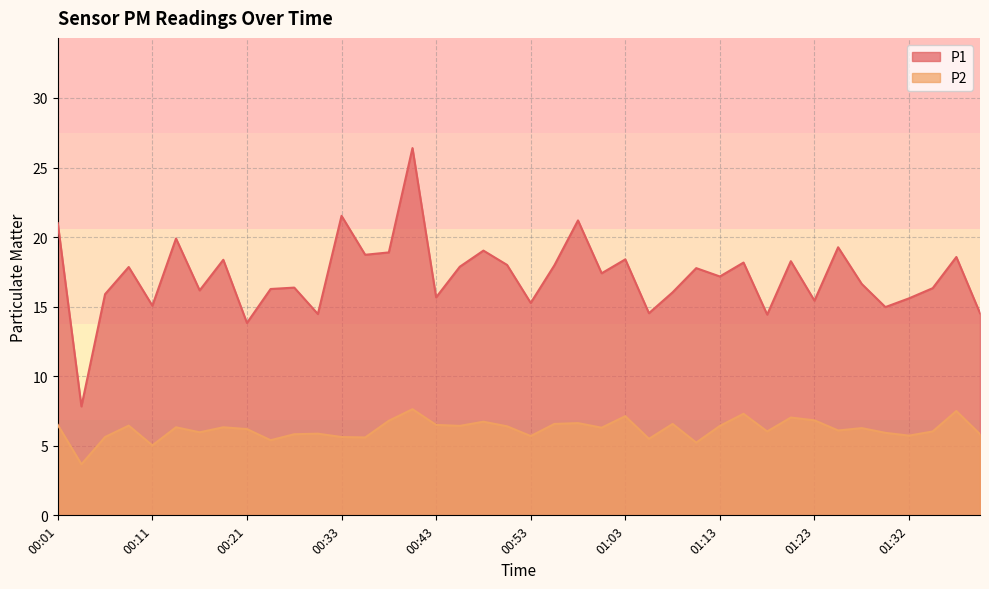

Reading right to left, extract all data points from this chart.

P1: 01:40=14.5	01:37=18.6	01:35=16.3	01:32=15.6	01:30=15.0	01:27=16.6	01:25=19.3	01:23=15.4	01:20=18.3	01:18=14.4	01:15=18.2	01:13=17.2	01:10=17.8	01:08=16.0	01:05=14.5	01:03=18.4	01:00=17.4	00:58=21.2	00:55=18.0	00:53=15.3	00:50=18.0	00:48=19.0	00:45=17.9	00:43=15.7	00:40=26.4	00:38=18.9	00:35=18.7	00:33=21.5	00:30=14.5	00:28=16.4	00:25=16.3	00:21=13.8	00:18=18.4	00:16=16.2	00:13=19.9	00:11=15.1	00:08=17.9	00:06=15.9	00:03=7.8	00:01=21.0
P2: 01:40=5.8	01:37=7.5	01:35=6.0	01:32=5.7	01:30=5.9	01:27=6.3	01:25=6.1	01:23=6.8	01:20=7.0	01:18=6.0	01:15=7.3	01:13=6.4	01:10=5.2	01:08=6.6	01:05=5.5	01:03=7.1	01:00=6.3	00:58=6.6	00:55=6.6	00:53=5.7	00:50=6.4	00:48=6.7	00:45=6.4	00:43=6.5	00:40=7.6	00:38=6.8	00:35=5.6	00:33=5.6	00:30=5.9	00:28=5.8	00:25=5.4	00:21=6.2	00:18=6.3	00:16=6.0	00:13=6.3	00:11=5.0	00:08=6.5	00:06=5.6	00:03=3.7	00:01=6.5